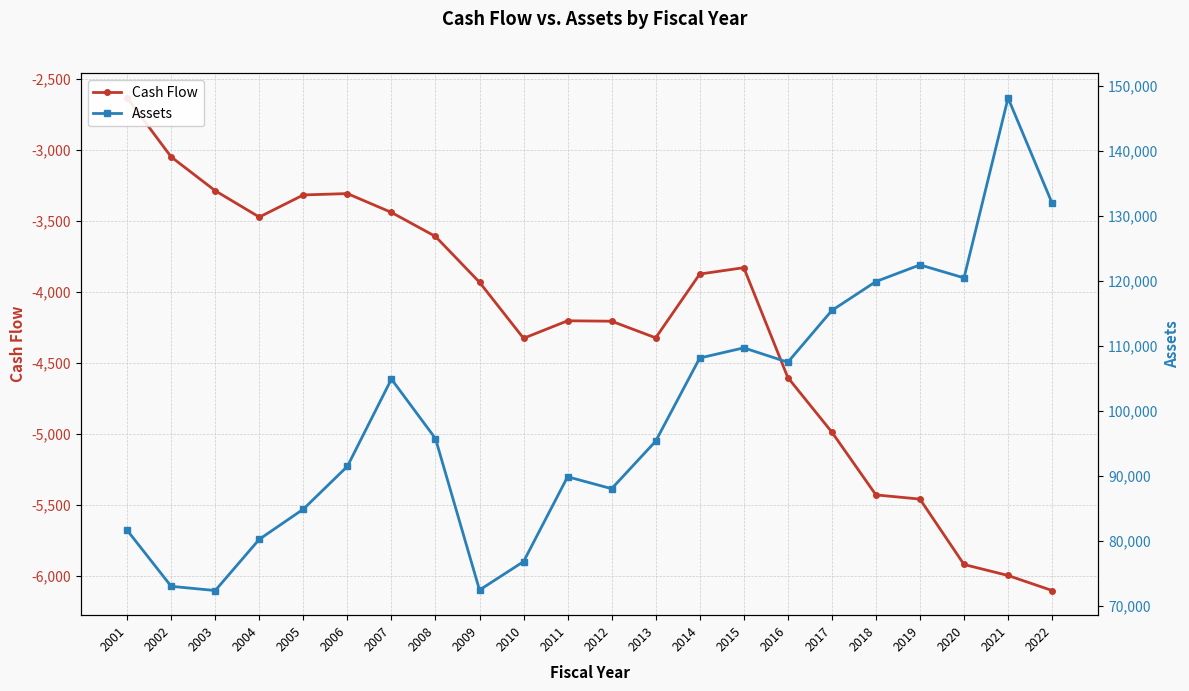

At which label does Cash Flow reach its minimum?

2022